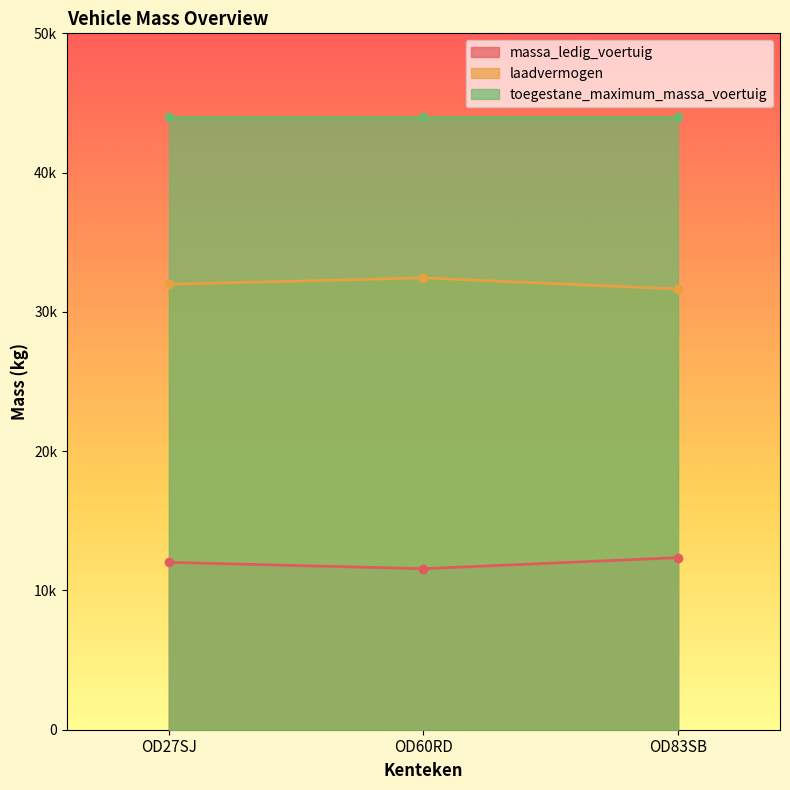

At which label does laadvermogen reach its minimum?

OD83SB